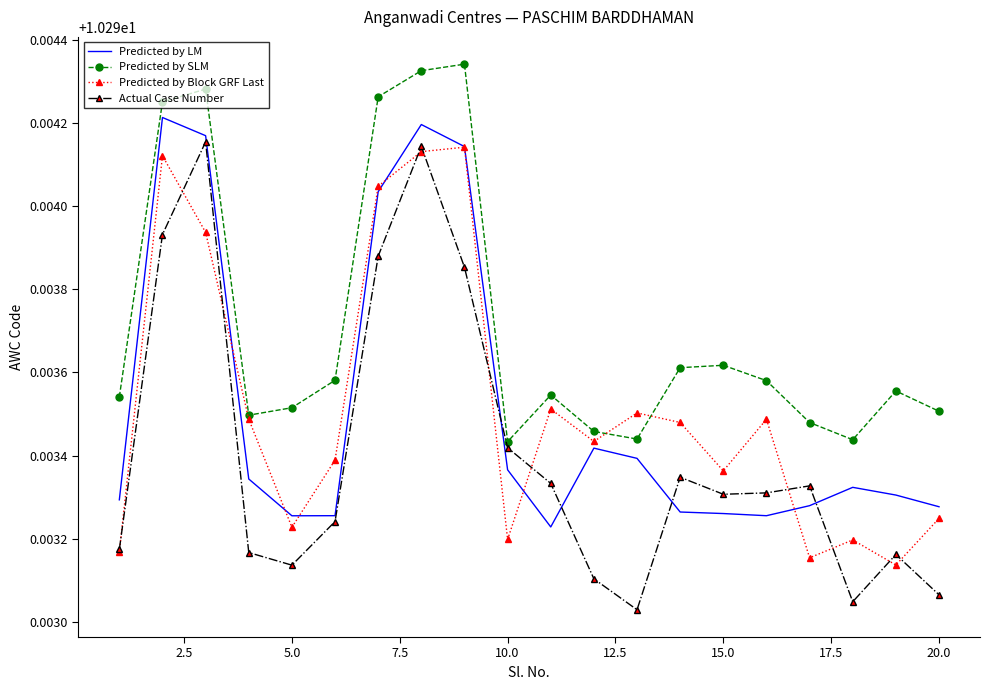

At how many categories does at least one series exceed 10?

20